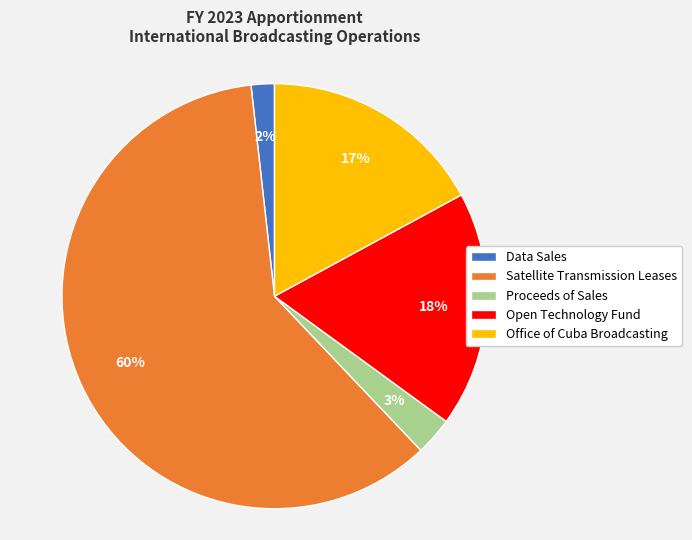

What percentage is the Data Sales slice, to the nearest percent?

2%